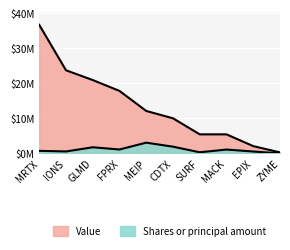

Between GLMD and MEIP, which is larger?

GLMD